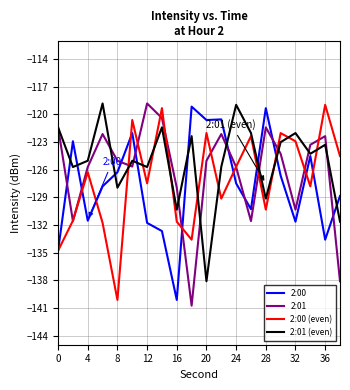

What is the smallest value displayed?

-140.8